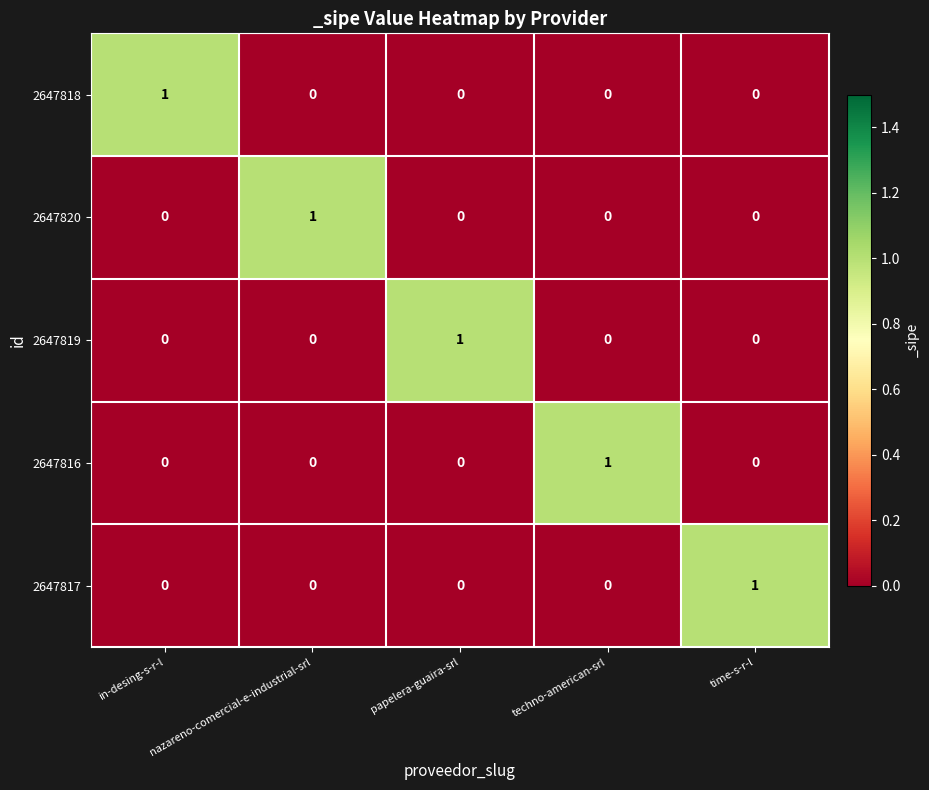

At how many categories does at least one series exceed 0?

5